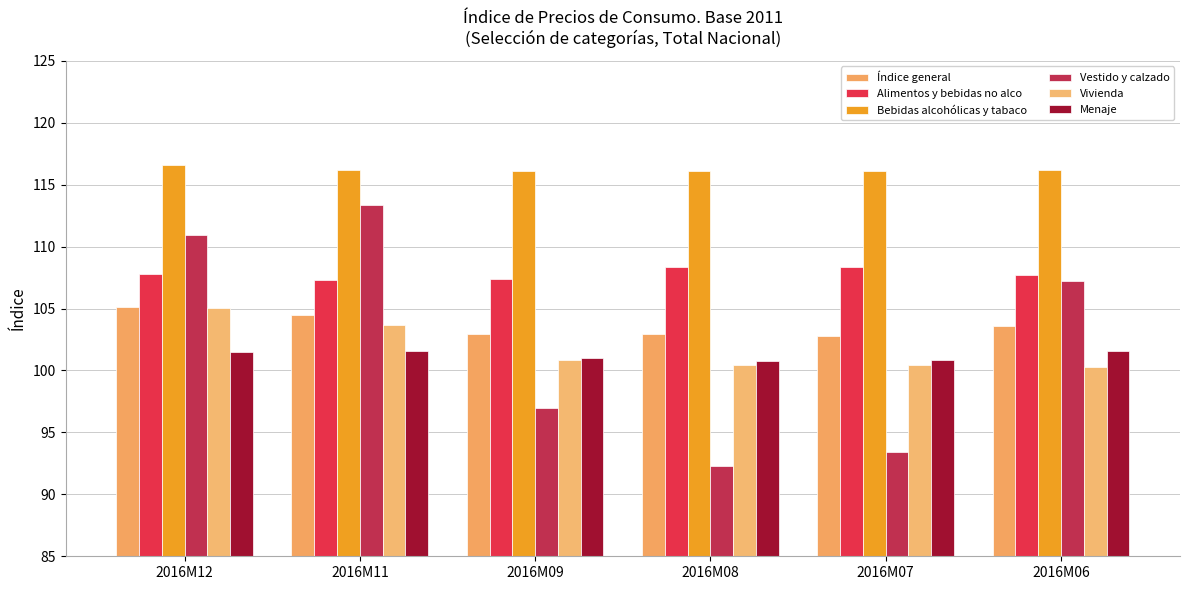

What is the total value across all series at 2016M11?

646.6